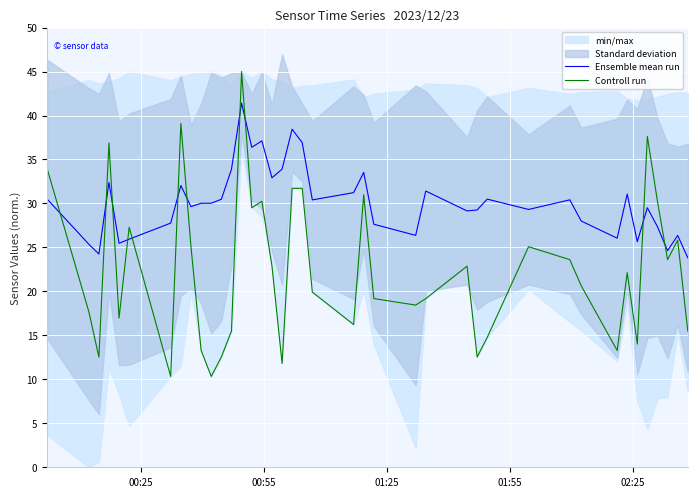

What is the minimum value for Controll run?

10.3